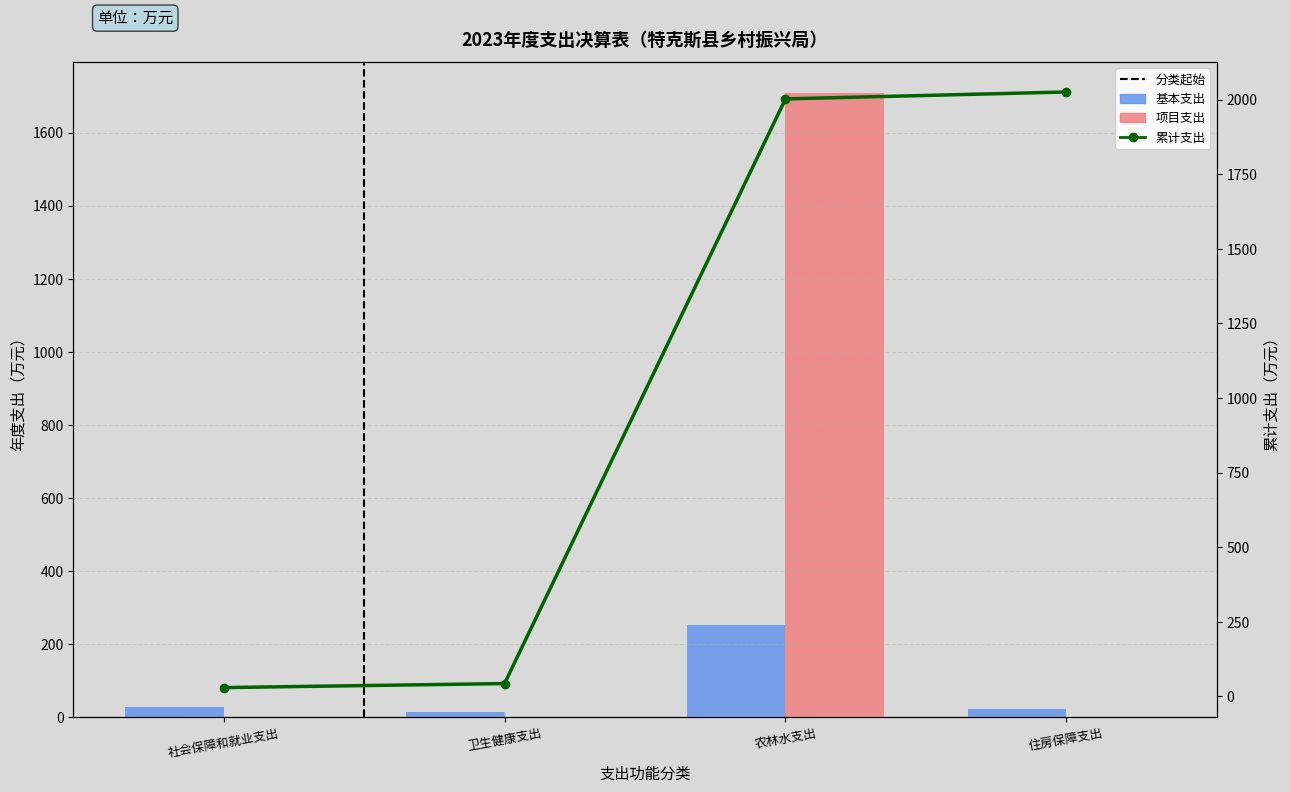

What is the approximate value of 累计支出 at 住房保障支出?

2025.6